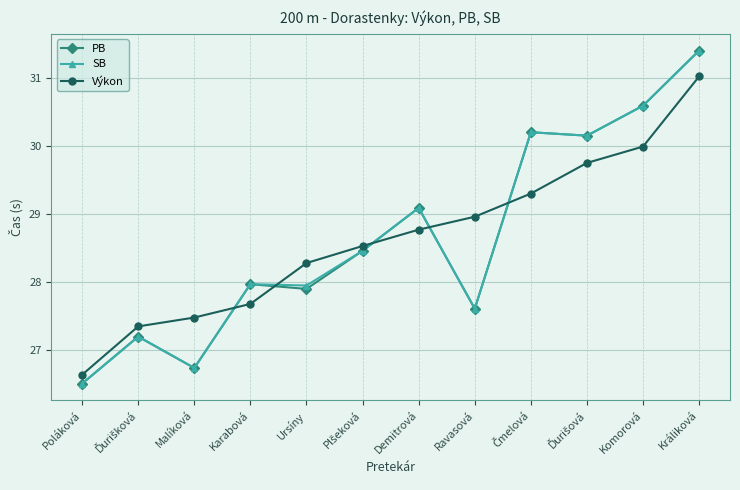

True or false: SB has more than 0 interior local peaks.

True